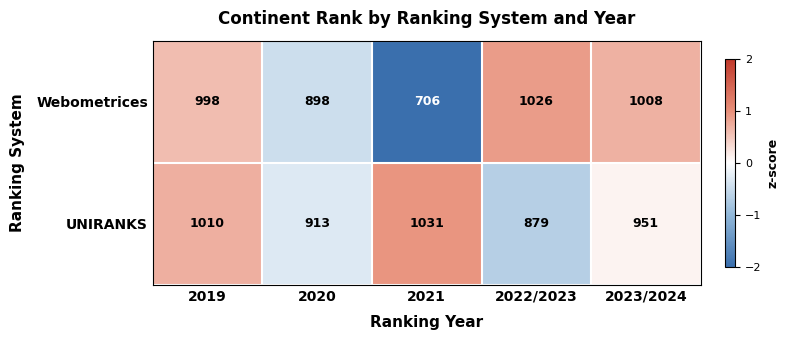

How many UNIRANKS values are between 913 and 1010?

3